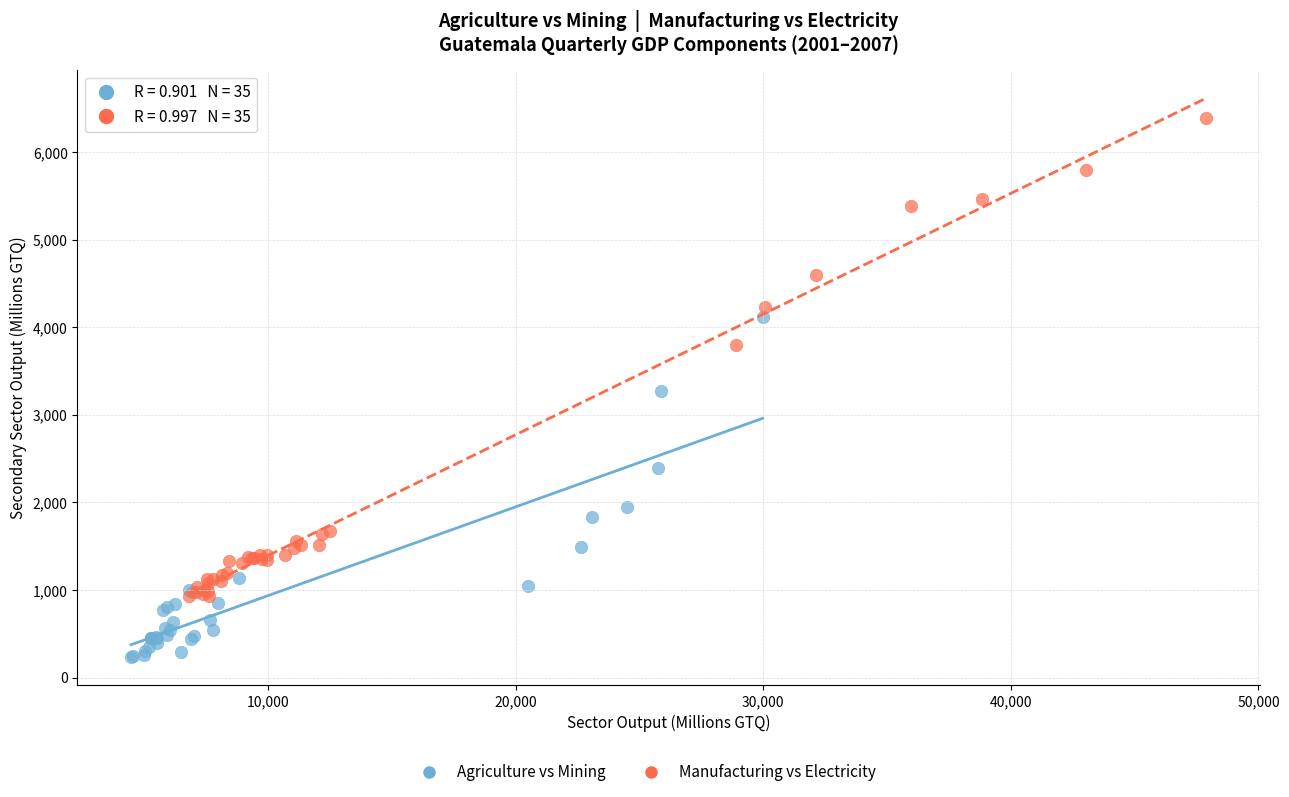

Which series reaches the maximum Y coordinate?

Manufacturing vs Electricity